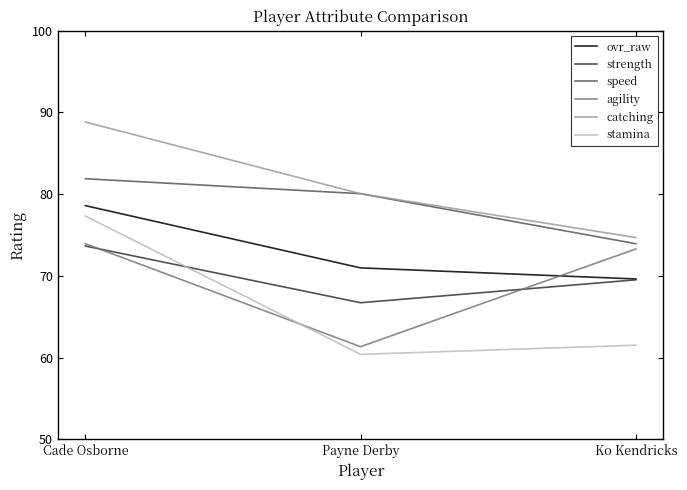

List the labels in order of stamina value, largest first.

Cade Osborne, Ko Kendricks, Payne Derby